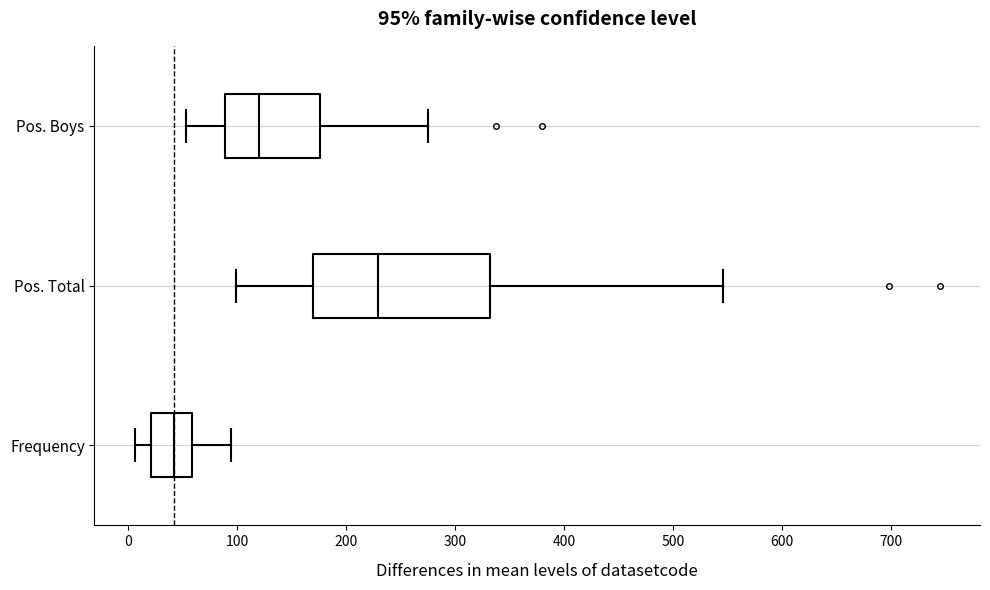

Which box's median line is the furthest to the left?

Frequency